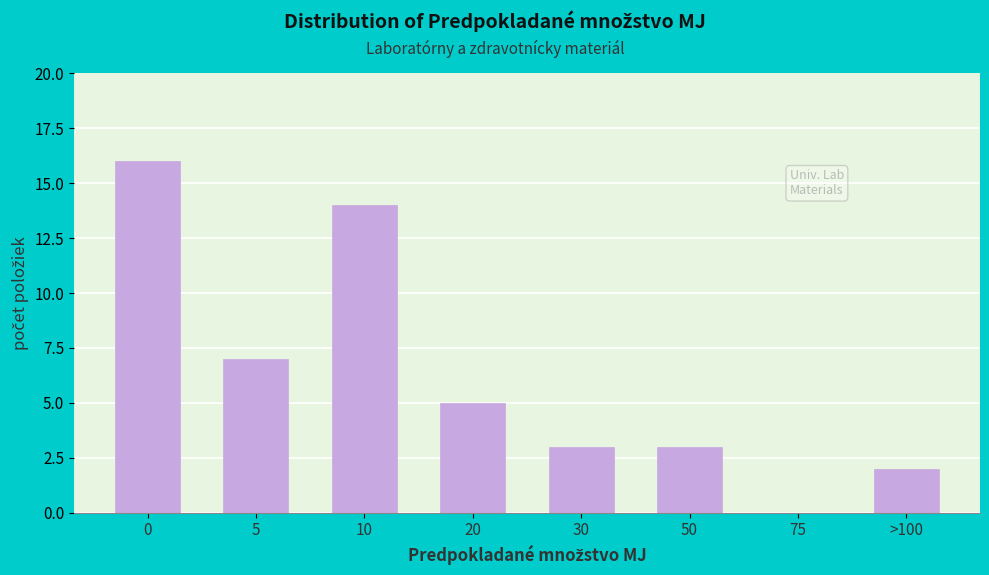

Reading left to right, transcribe all the data shown in this chart.

0=16	5=7	10=14	20=5	30=3	50=3	75=0	>100=2